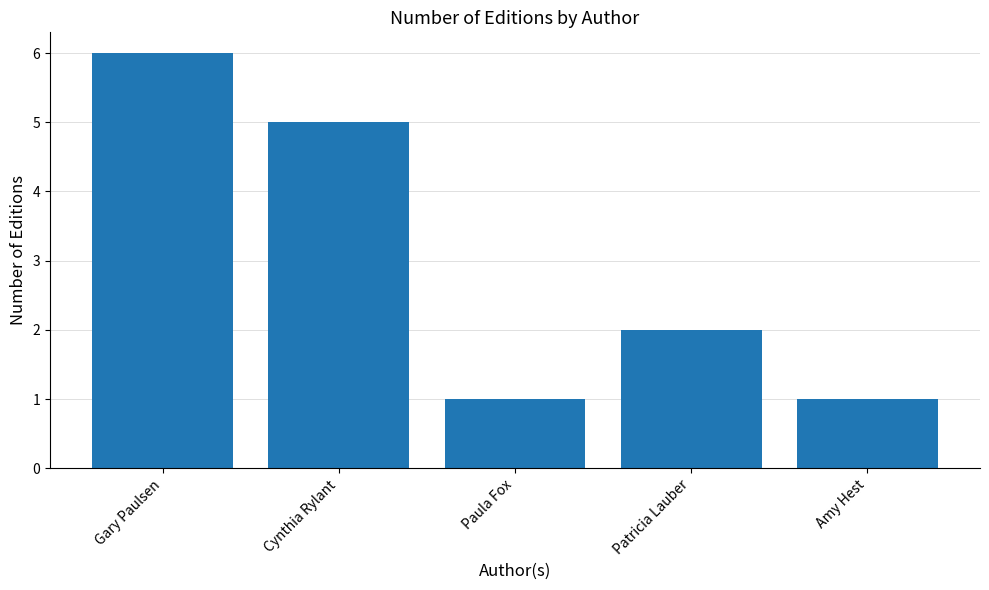

Read the value at Gary Paulsen.

6